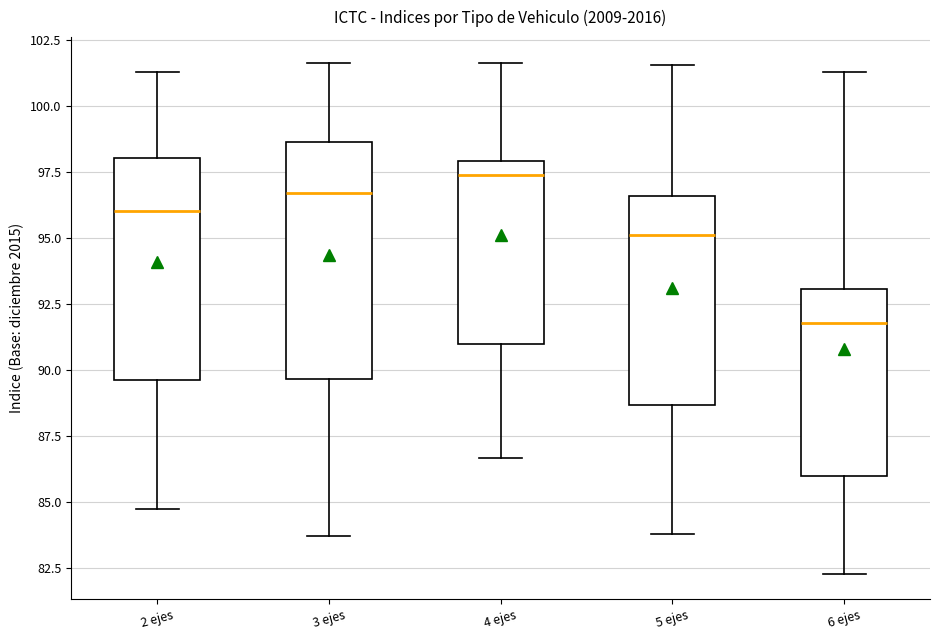

Reading left to right, read every box against the y-axis: the position of its median line, the range the box covers, and the ends of its whiskers. The values are not printed on the chart, so give them approximately, as read against the axis.

2 ejes: median 96.0, box 89.5 to 98.0, whiskers 85.0 to 101.5
3 ejes: median 96.5, box 89.5 to 98.5, whiskers 83.5 to 101.5
4 ejes: median 97.5, box 91.0 to 98.0, whiskers 86.5 to 101.5
5 ejes: median 95.0, box 88.5 to 96.5, whiskers 84.0 to 101.5
6 ejes: median 92.0, box 86.0 to 93.0, whiskers 82.5 to 101.5